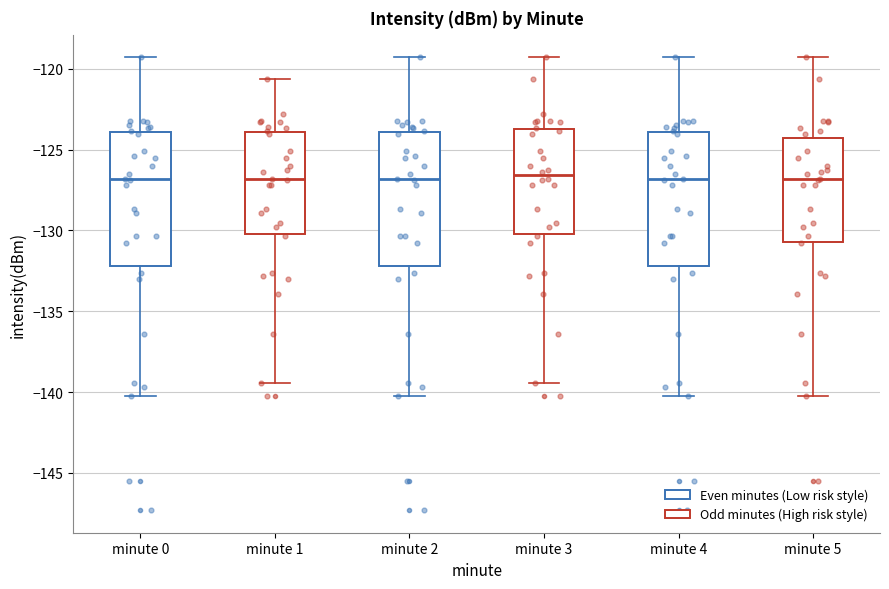

Reading left to right, transcribe this box plot: for each box, give where its median line is, the range the box spans, and where its two whiskers end, as read against the y-axis. The values are not printed on the chart, so give them approximately, as read against the axis.

minute 0: median -127.0, box -132.0 to -124.0, whiskers -140.5 to -119.5
minute 1: median -127.0, box -130.0 to -124.0, whiskers -139.5 to -120.5
minute 2: median -127.0, box -132.0 to -124.0, whiskers -140.5 to -119.5
minute 3: median -126.5, box -130.0 to -123.5, whiskers -139.5 to -119.5
minute 4: median -127.0, box -132.0 to -124.0, whiskers -140.5 to -119.5
minute 5: median -127.0, box -130.5 to -124.5, whiskers -140.5 to -119.5